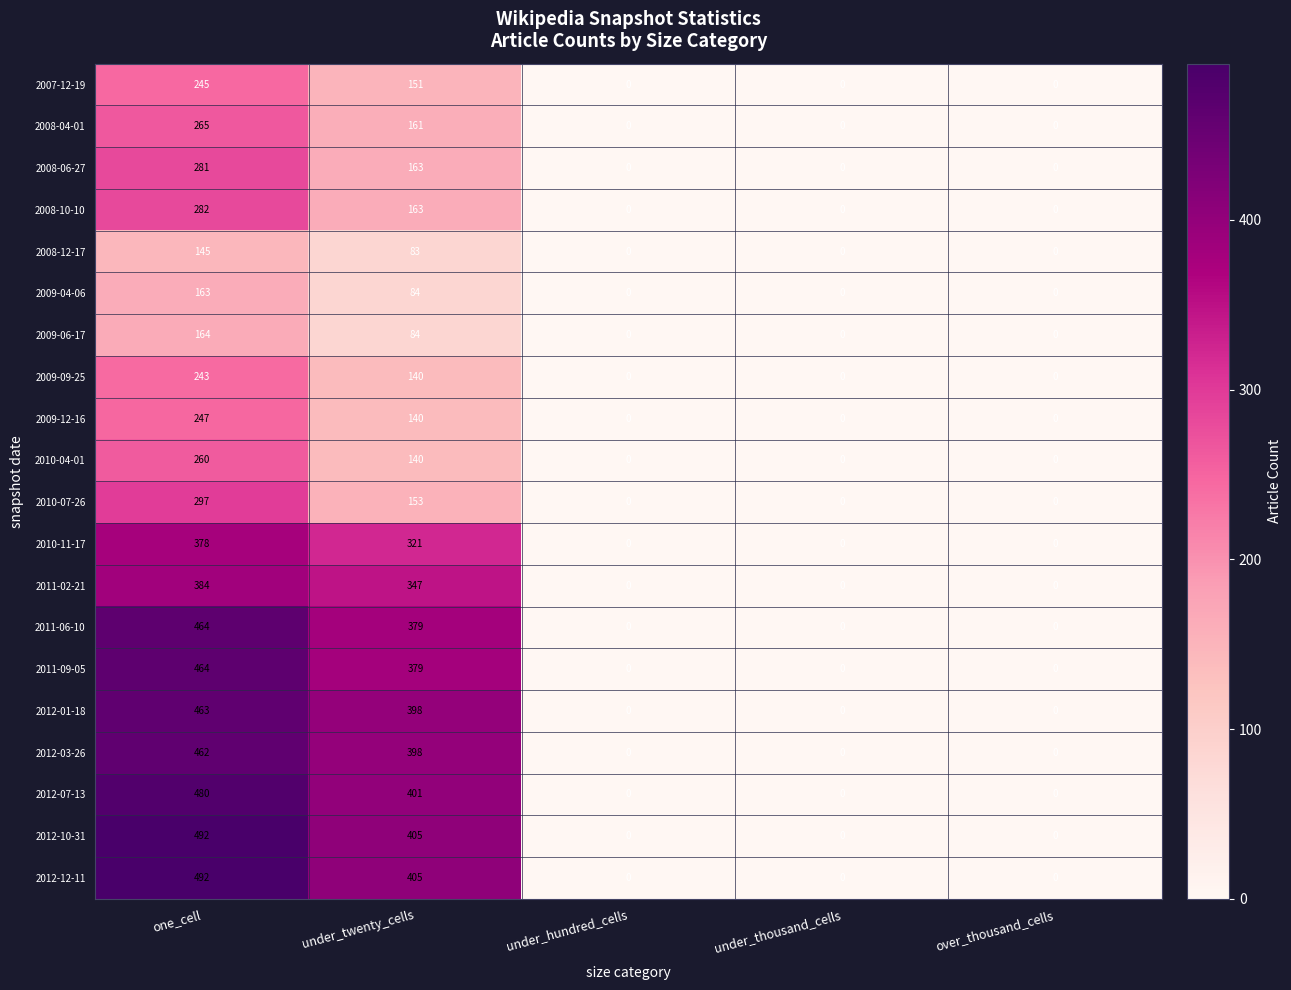

What is the sum of all 2009-12-16 values?

387